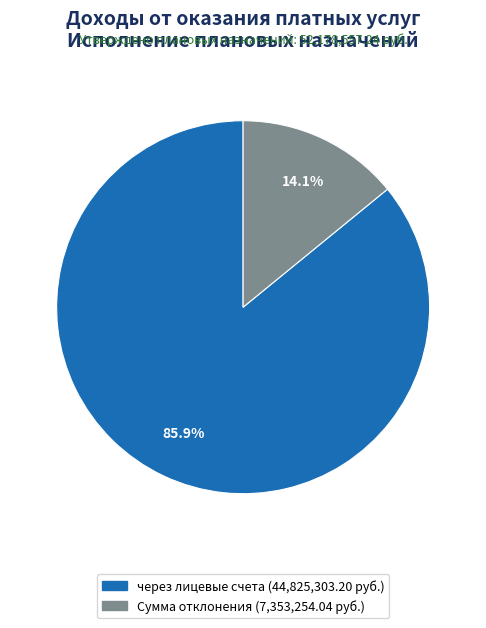

How many slices are in this pie chart?

2